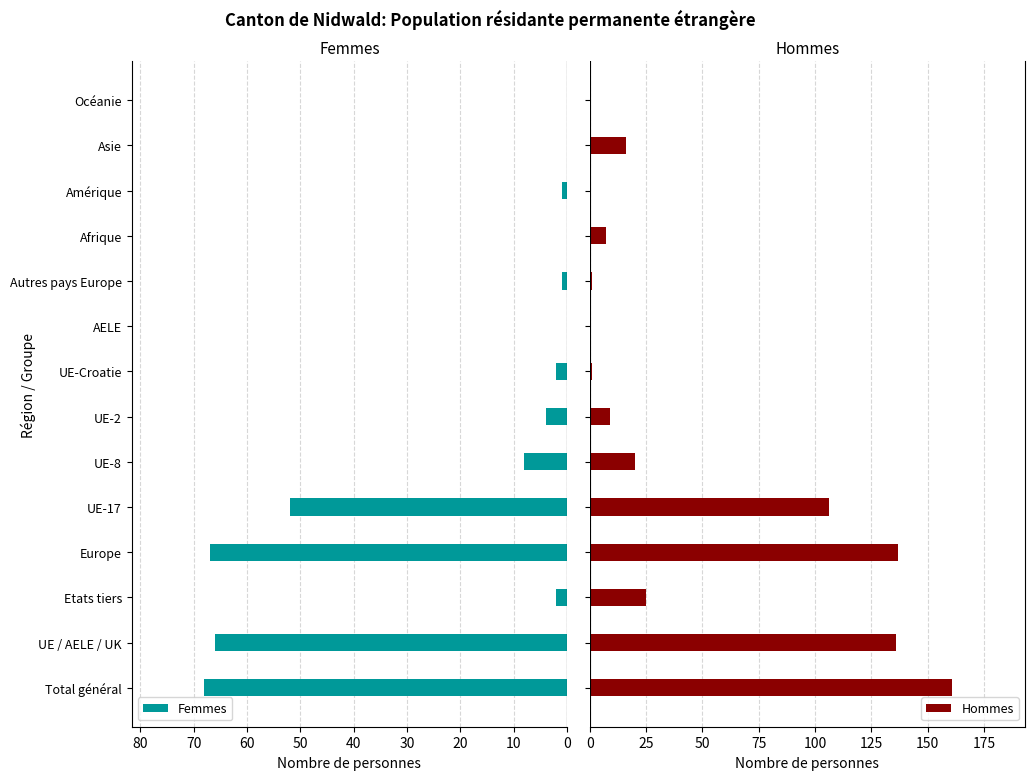

Where is Femmes nearest to the value 34?

UE-17